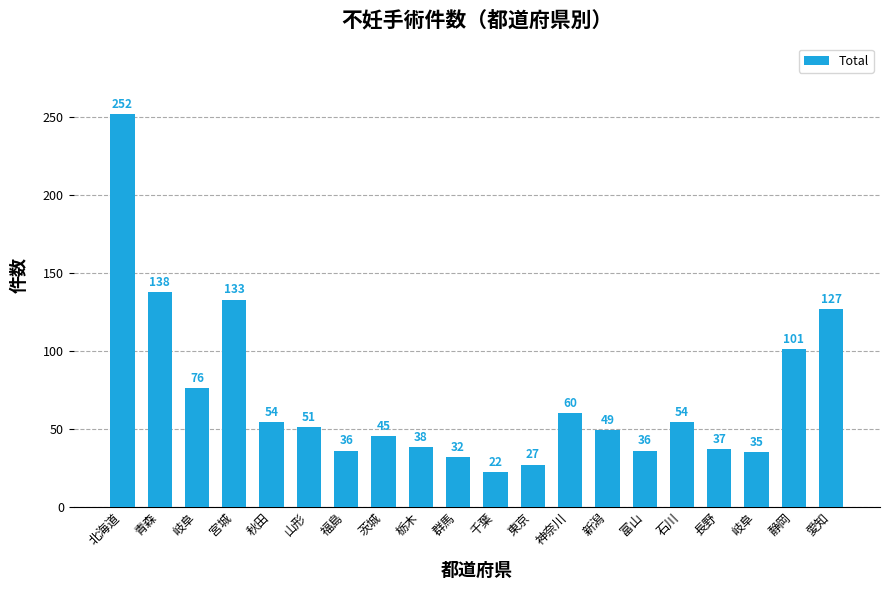

What is the change in value from 山形 to 富山?

-15